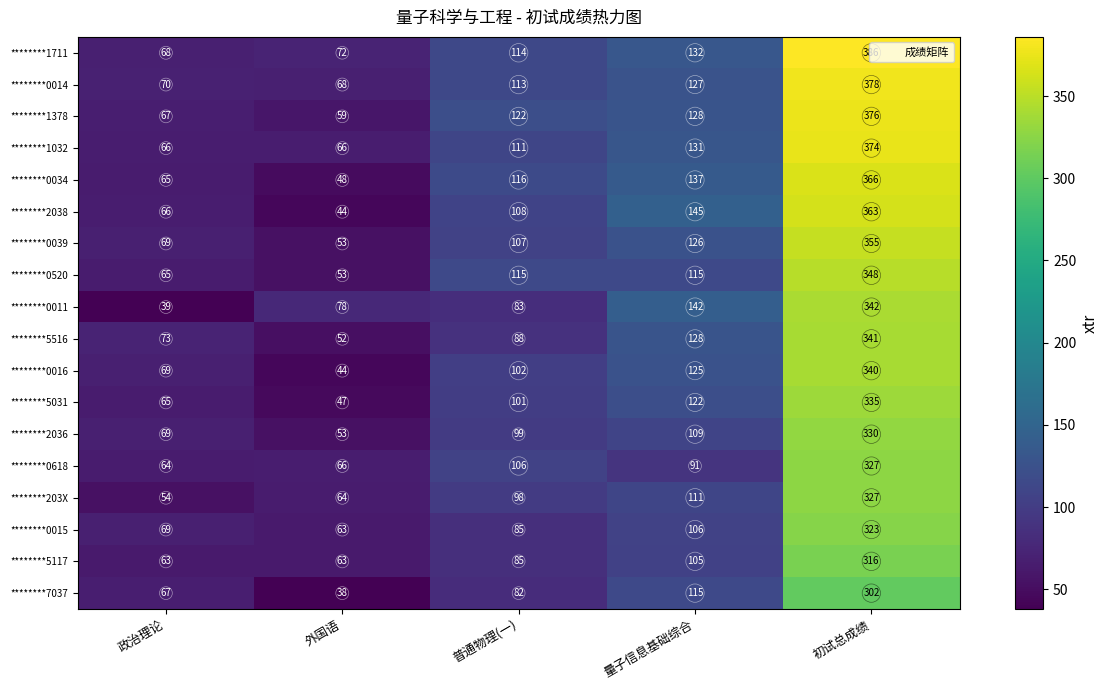

What is the sum of the ********2036 values at 政治理论 and 外国语?

122